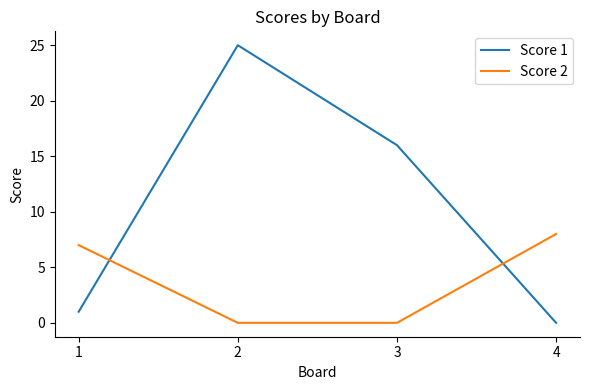

Rank the series at 2 from lowest to highest value.

Score 2, Score 1